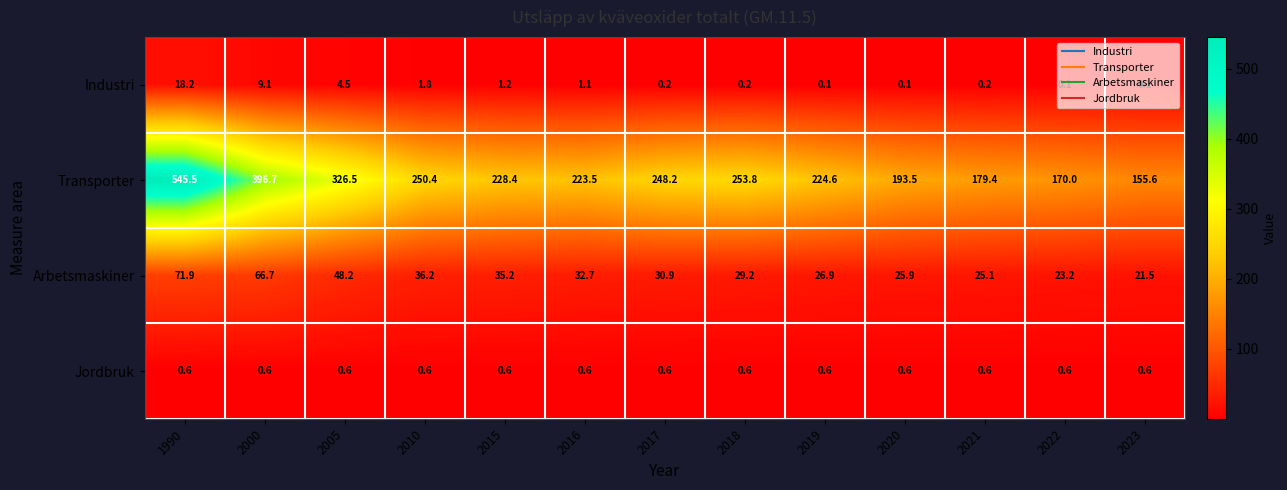

List the series in order of their peak value, lowest first.

Jordbruk, Industri, Arbetsmaskiner, Transporter